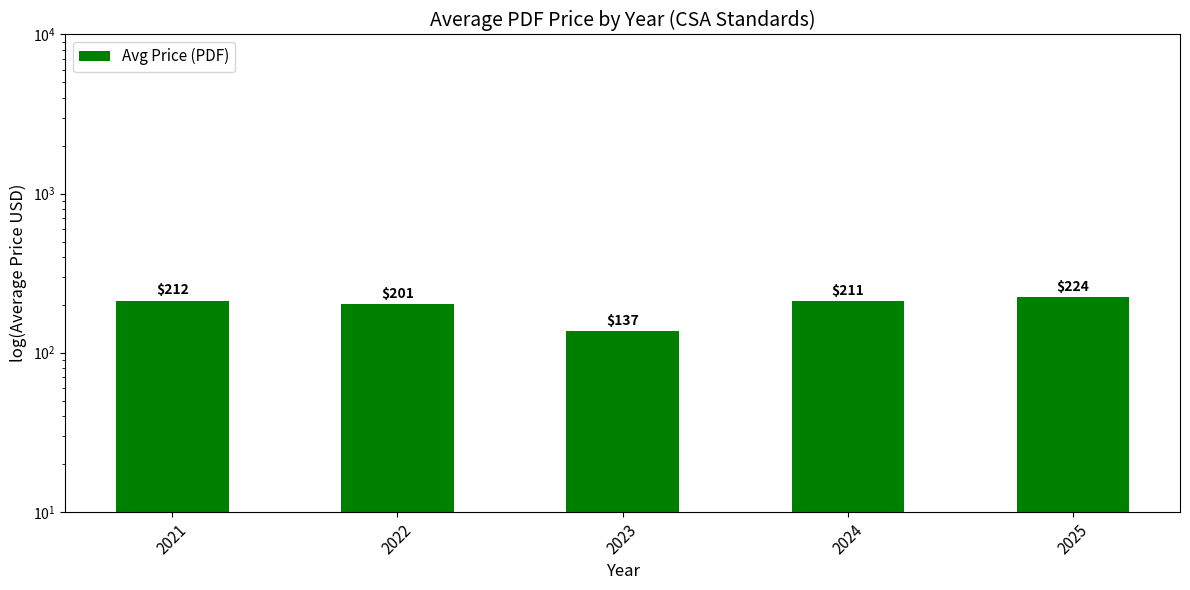

Reading right to left, transcribe all the data shown in this chart.

224.1	211.3	137.1	201.4	212.5